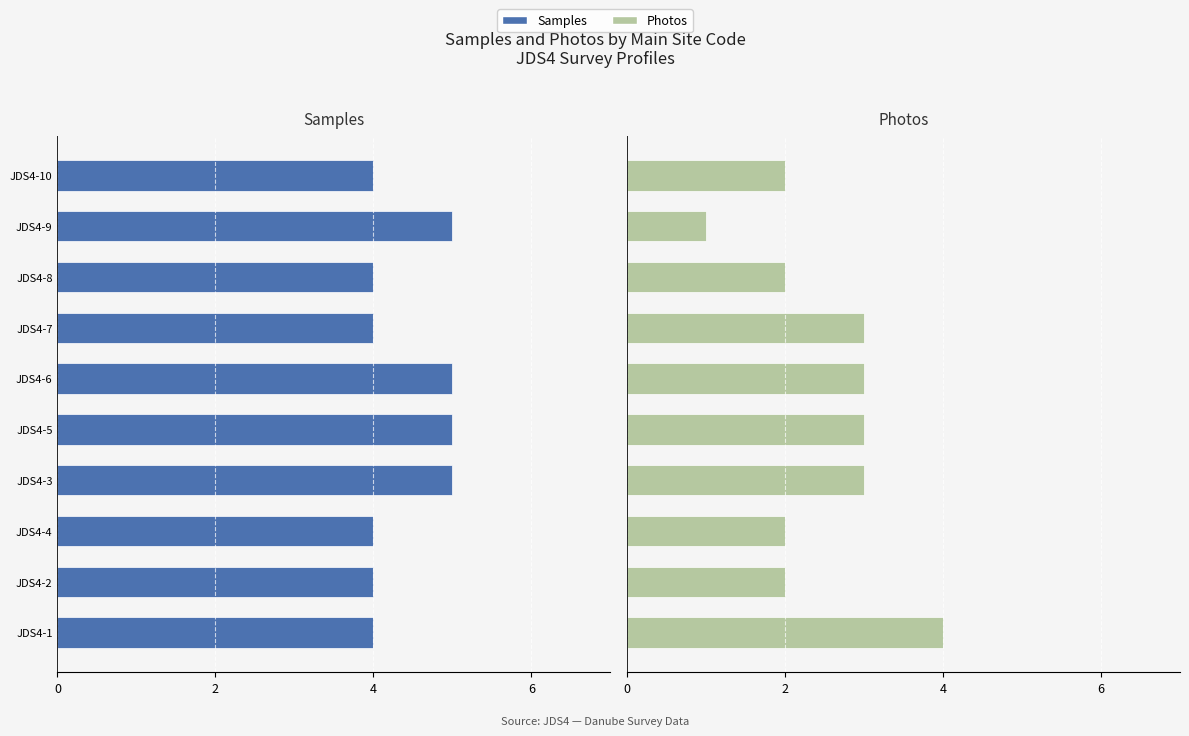

Does the chart contain stacked bars?

No